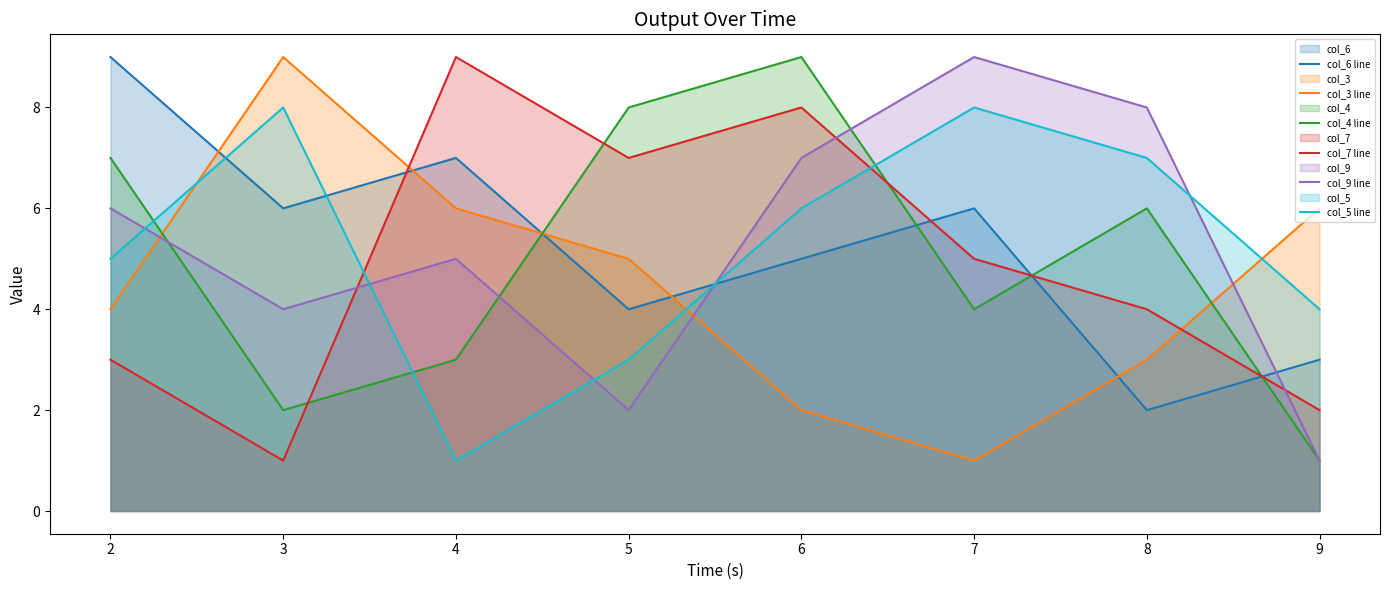

Between which two adjacent categories do col_9 line and col_6 line first intersect?

5 and 6